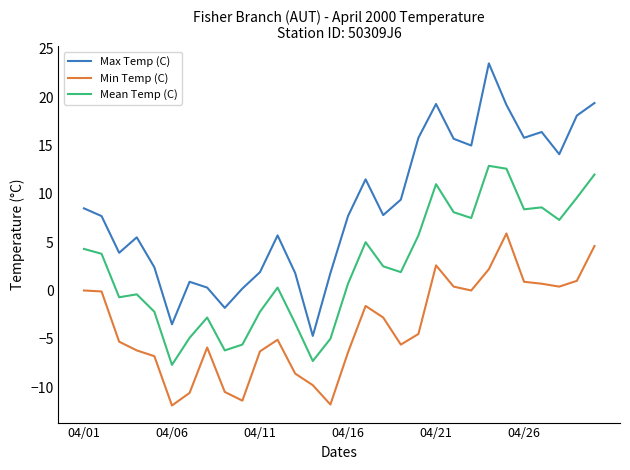

List the series in order of their peak value, lowest first.

Min Temp (C), Mean Temp (C), Max Temp (C)